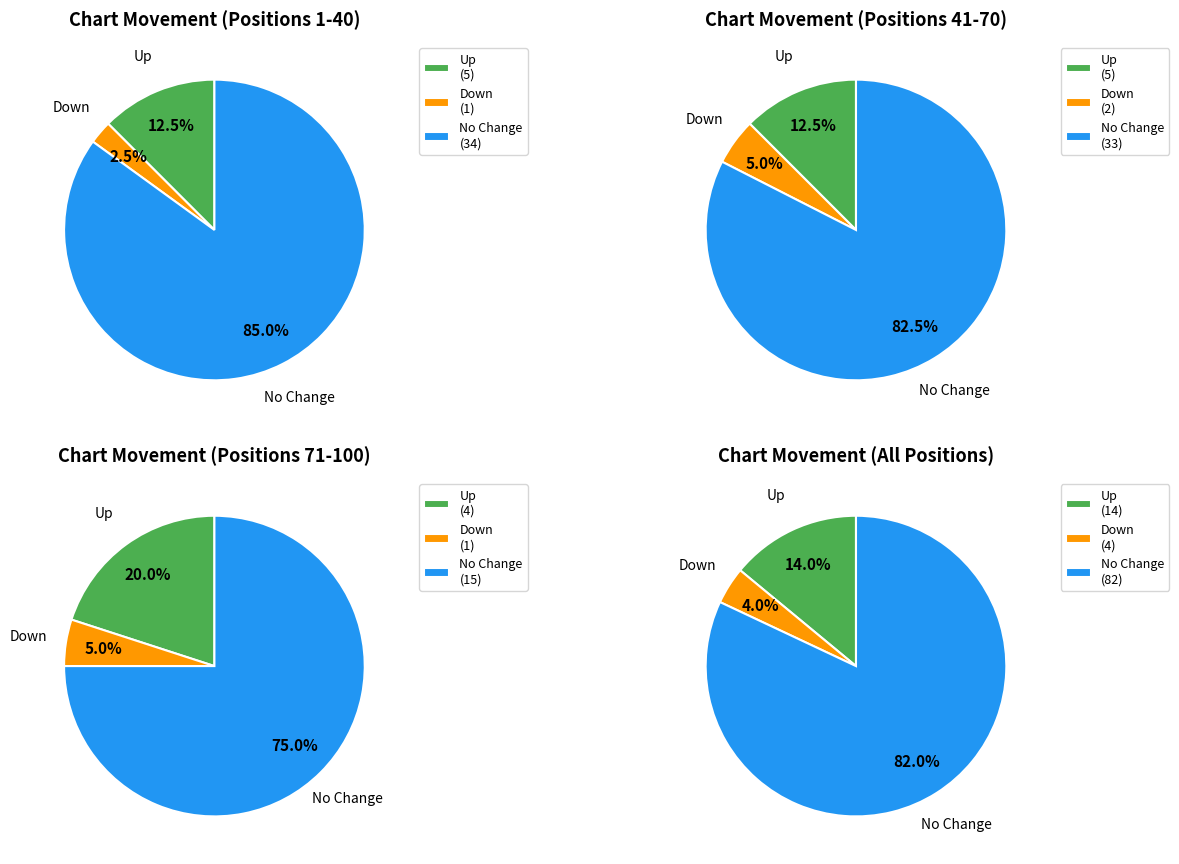

The - slice represents 75% of the pie. True or false?

True